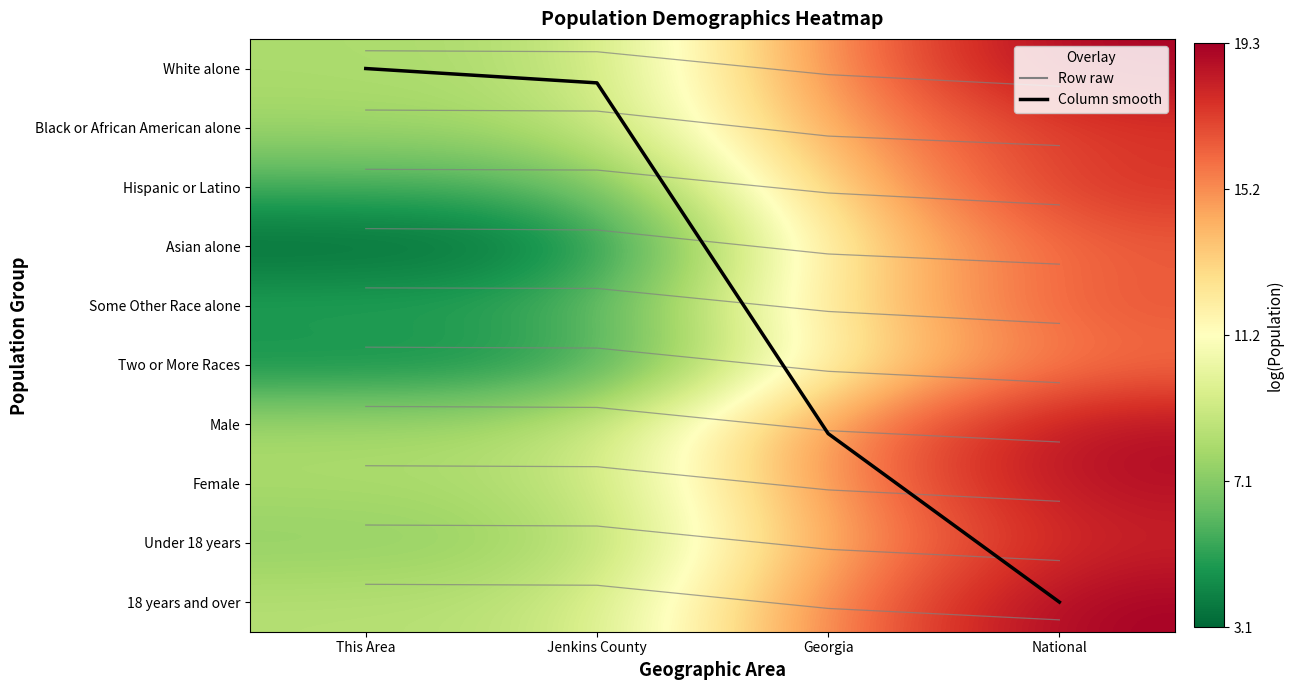

How many categories are shown in the chart?

4